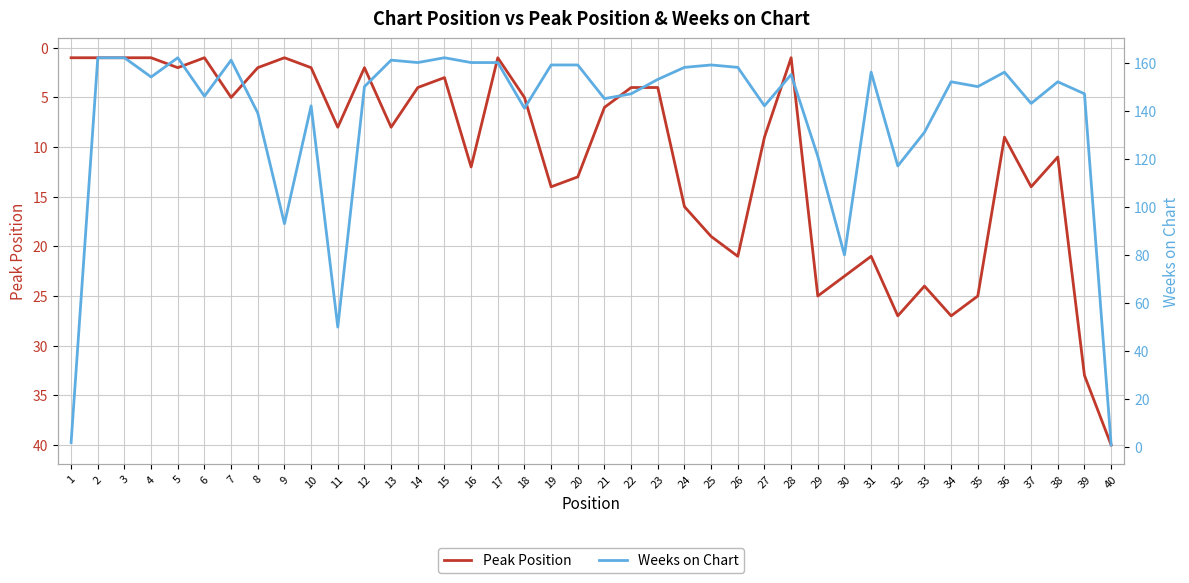

At which category does Weeks on Chart reach its first local peak?

5